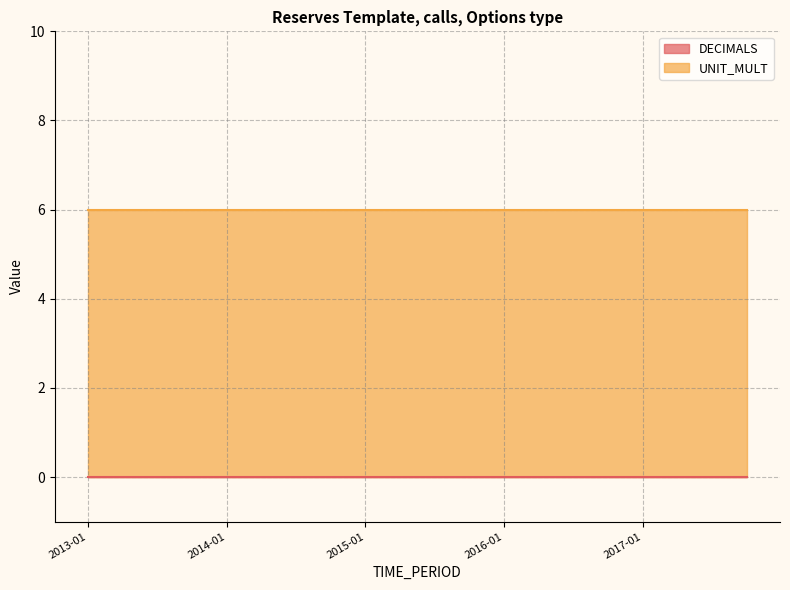

What are all the series names shown in the legend?

DECIMALS, UNIT_MULT